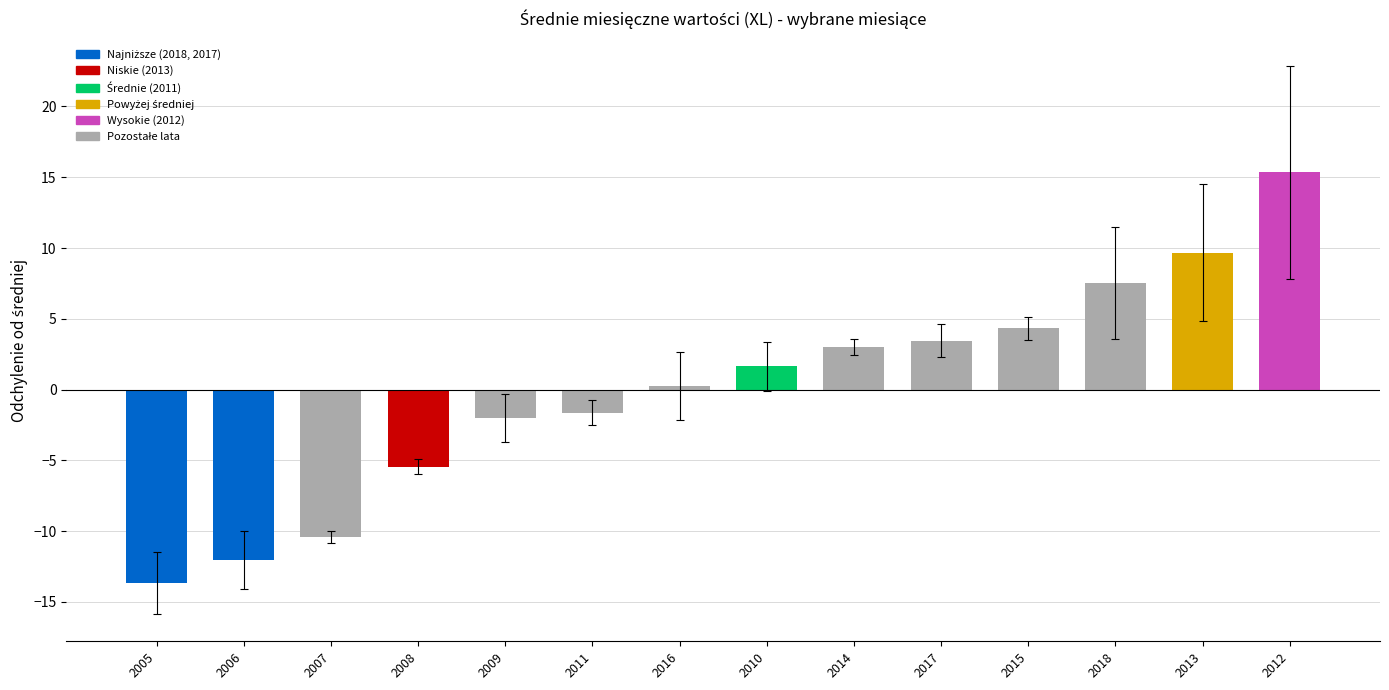

Rank the categories by value from lowest to highest.

2005, 2006, 2007, 2008, 2009, 2011, 2016, 2010, 2014, 2017, 2015, 2018, 2013, 2012